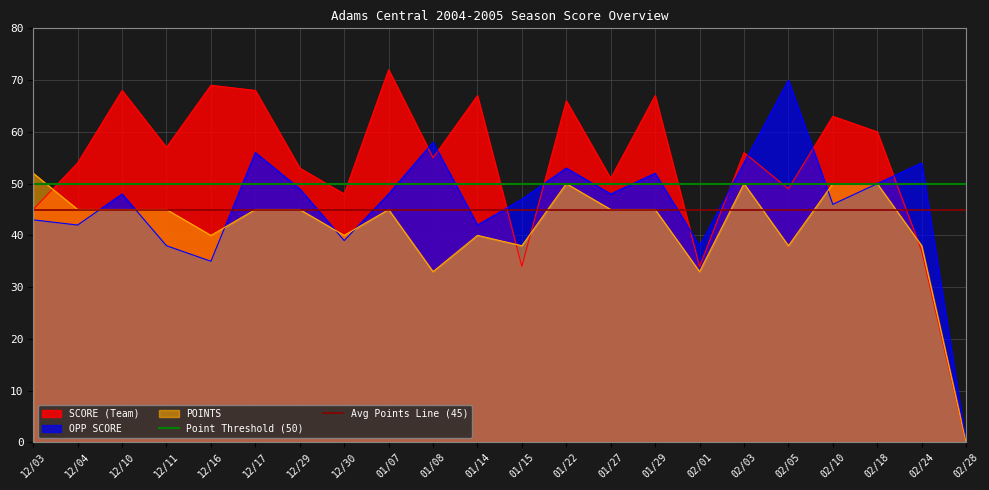

Is it true that SCORE (Team) equals 37 at 01/22?

False